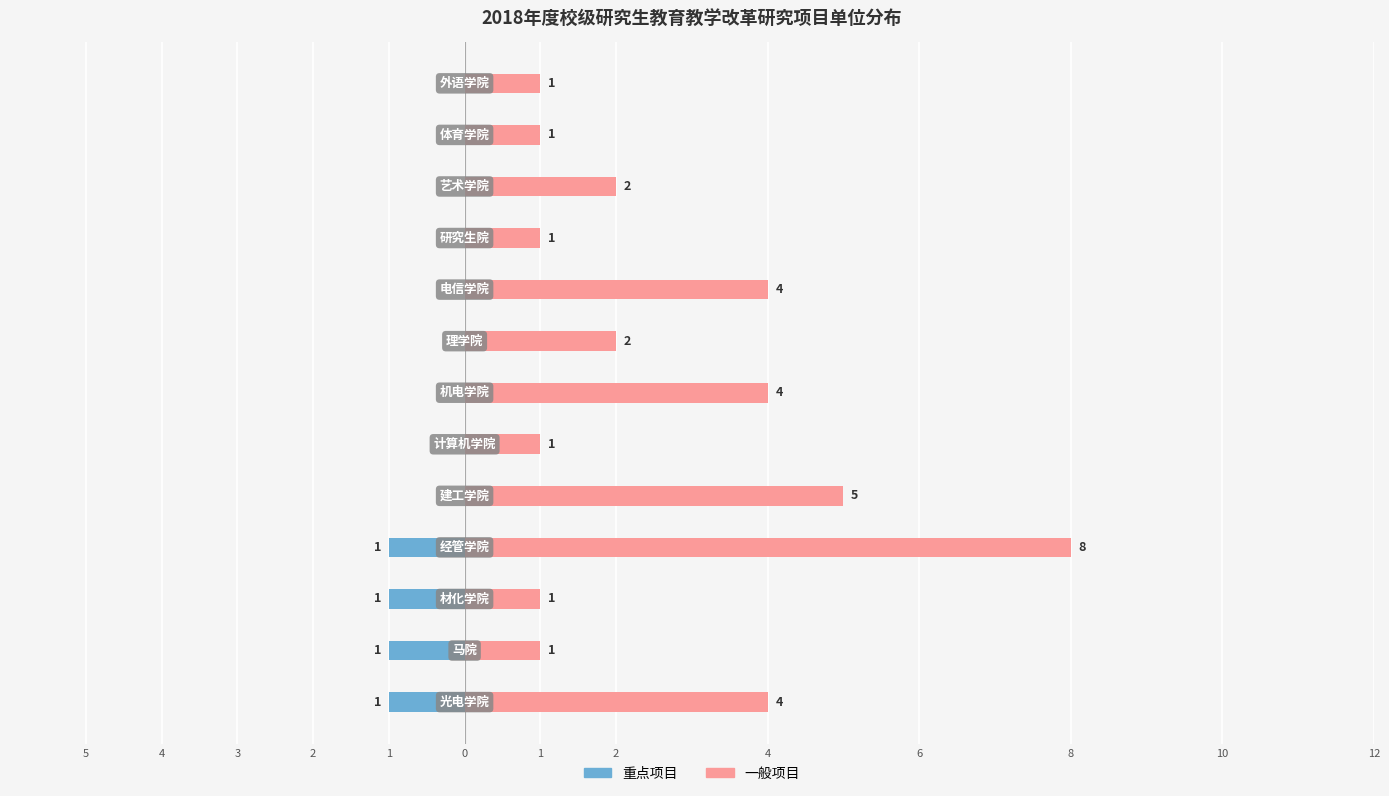

How many bars are there in total?

26